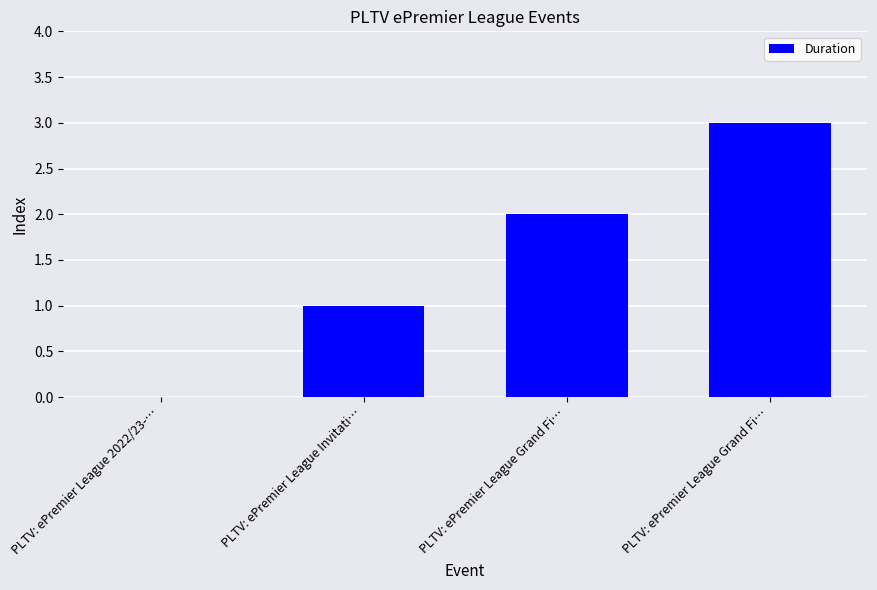

Reading left to right, list all the values displayed in this chart.

PLTV: ePremier League 2022/23-…=0	PLTV: ePremier League Invitati…=1	PLTV: ePremier League Grand Fi…=2	PLTV: ePremier League Grand Fi…=3